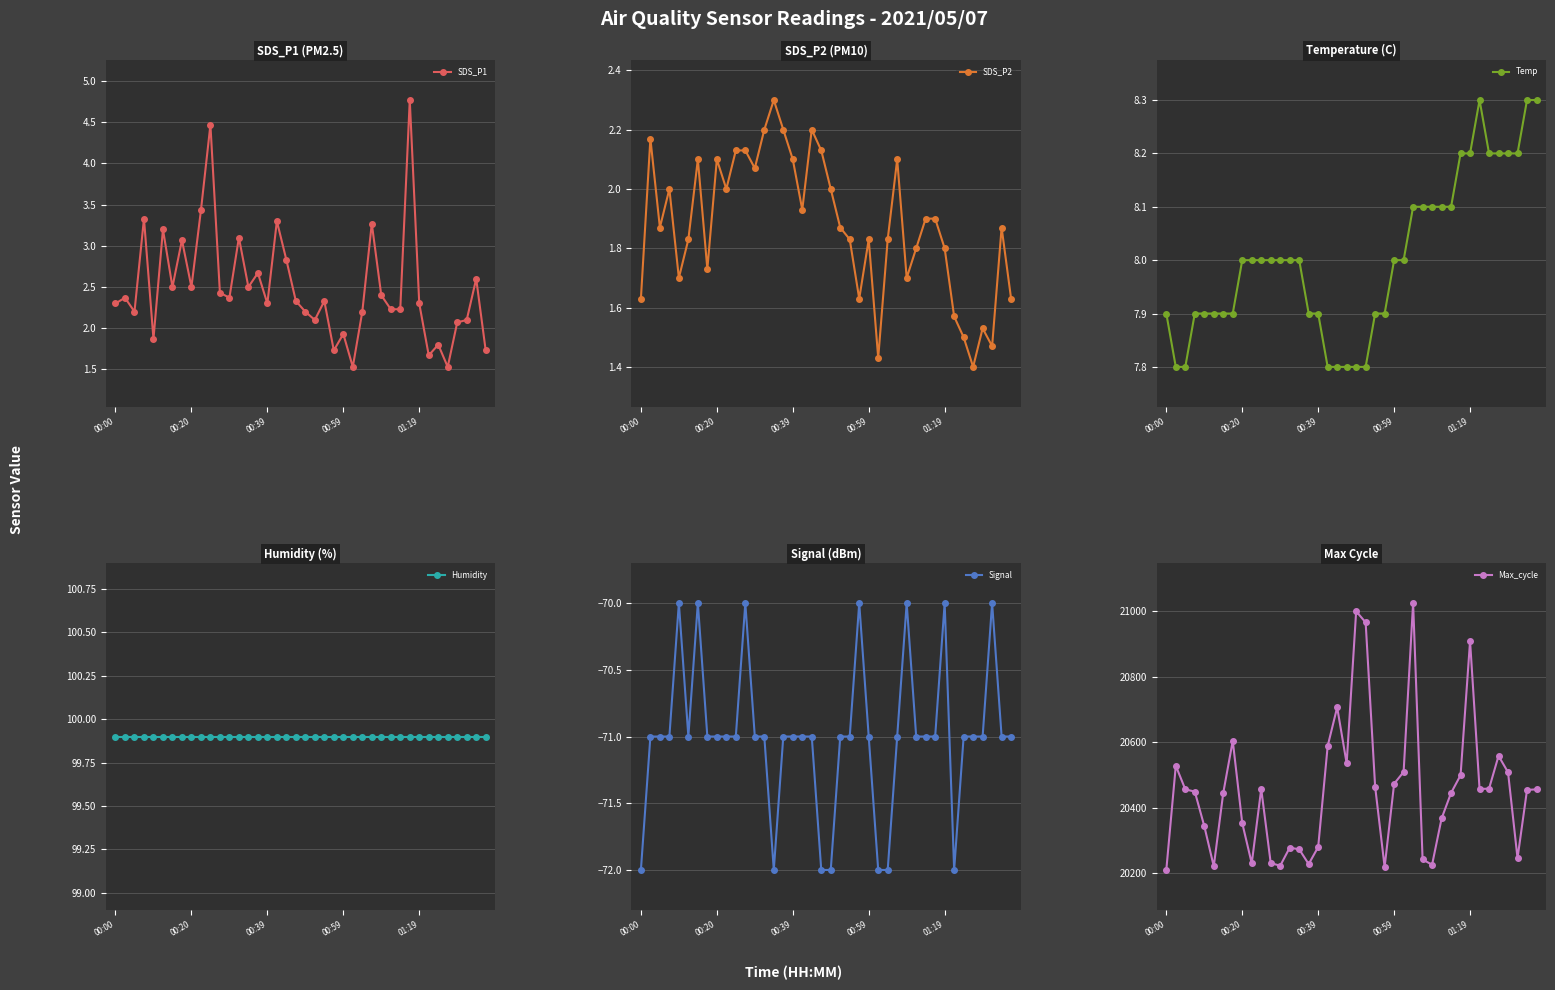

What is the minimum value shown in the chart?

-72.0